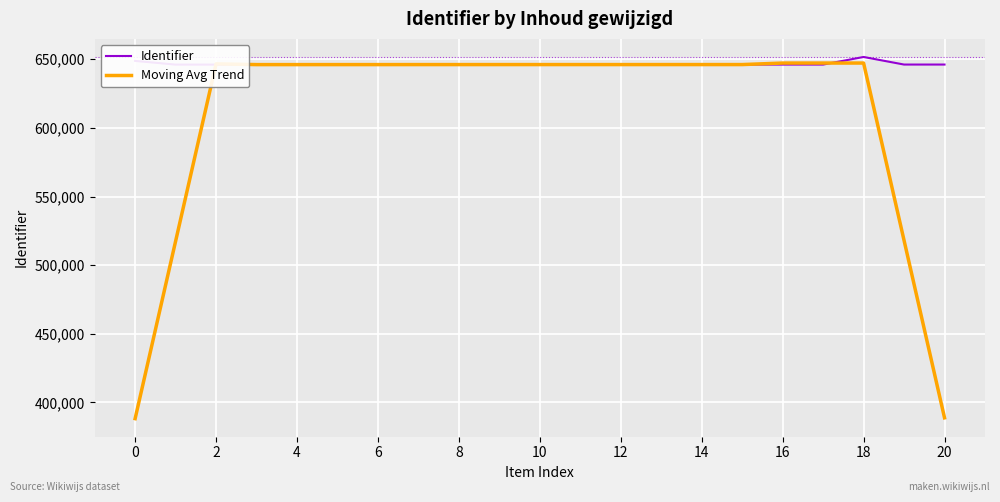

The value of Moving Avg Trend at 20 is 388778.8. True or false?

True